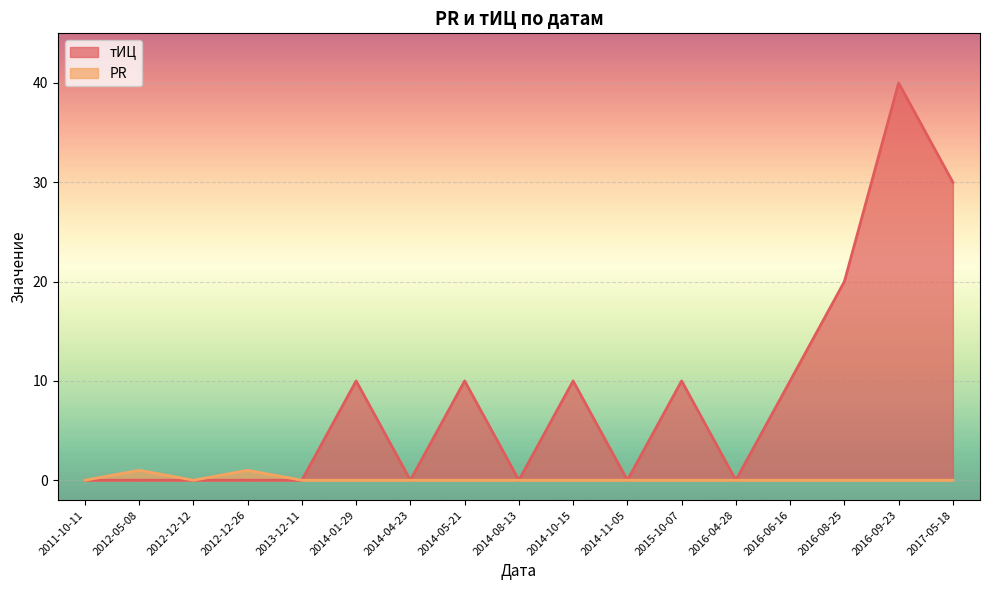

True or false: тИЦ and PR intersect in this chart.

False